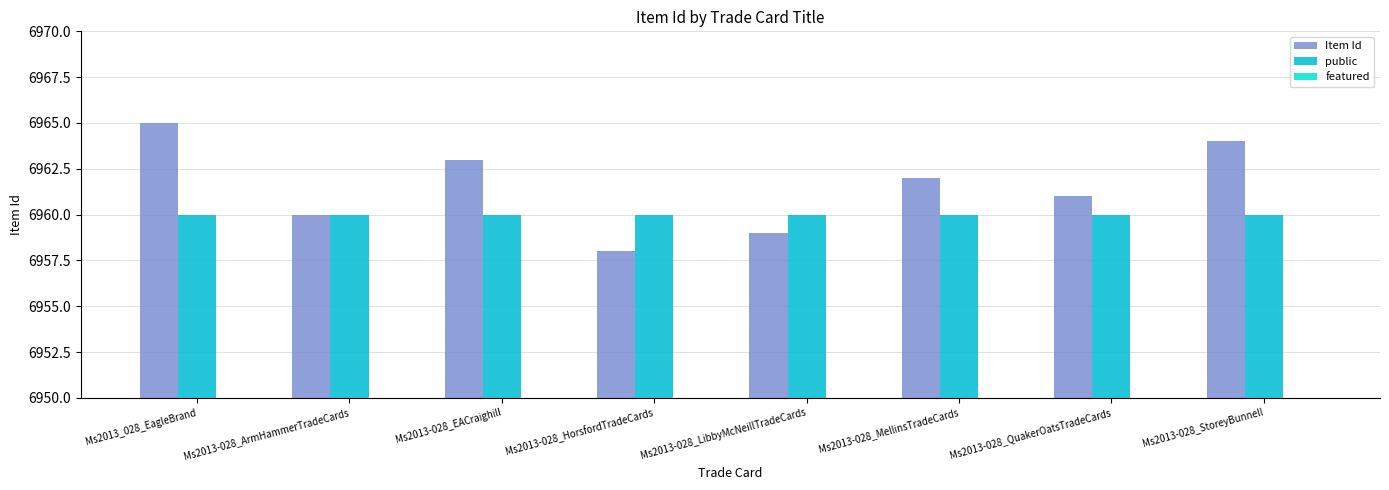

What is the total value across all series at Ms2013-028_ArmHammerTradeCards?

13920